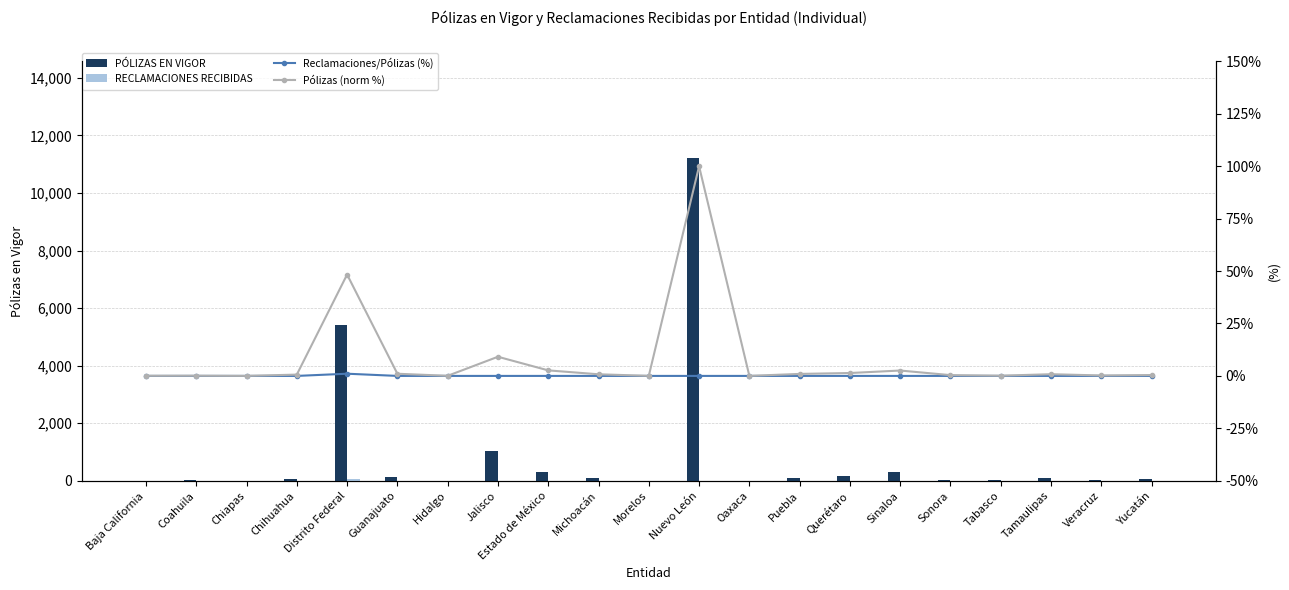

Is it true that RECLAMACIONES RECIBIDAS equals 35.2 at Morelos?

False